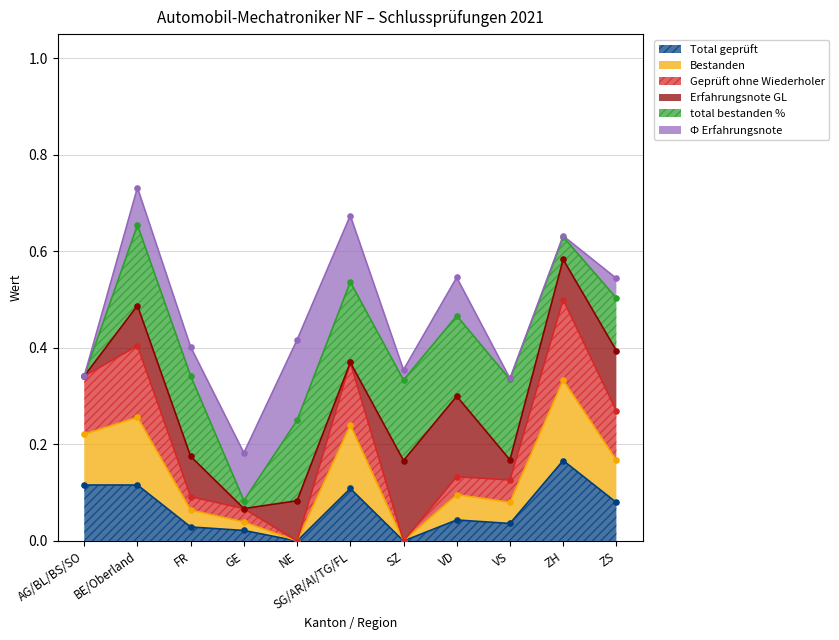

Which series has the largest Y range (max minus min)?

Geprüft ohne Wiederholer